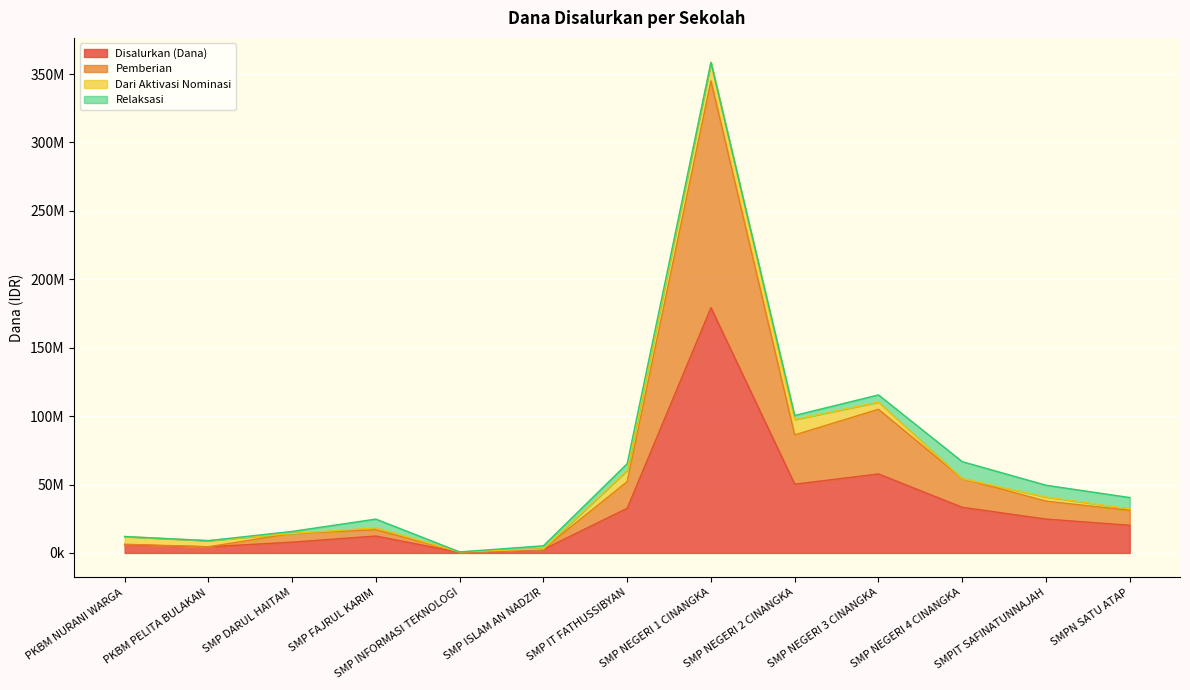

True or false: Pemberian and Disalurkan (Dana) cross at least once.

False